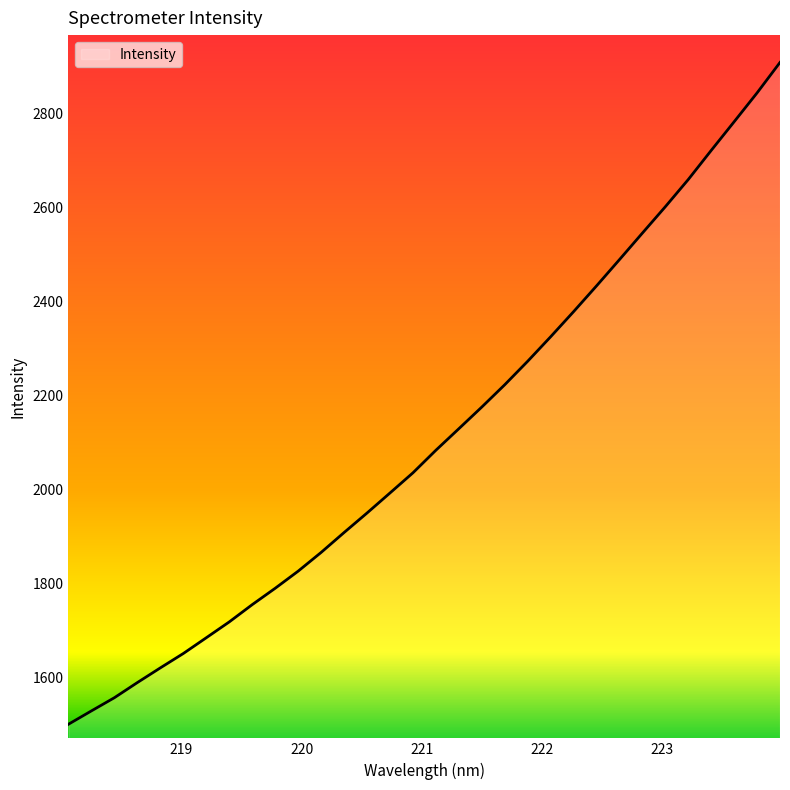

What is the difference between the maximum and minimum values?

1408.8